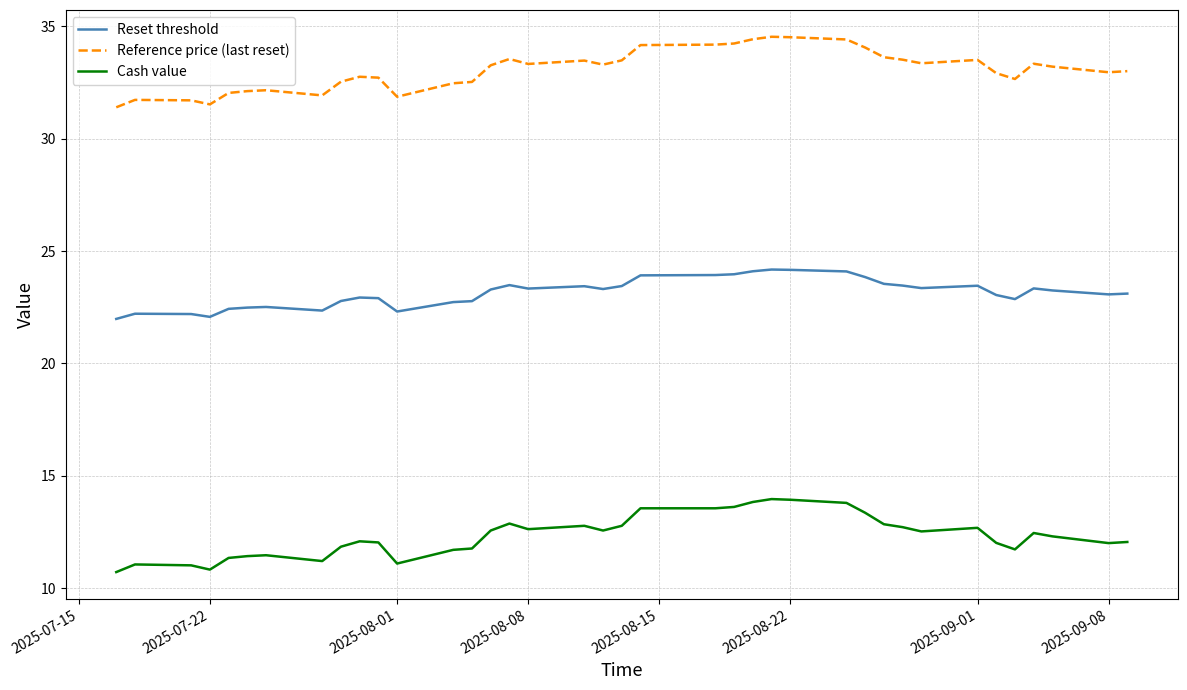

What is the difference between the maximum and minimum values in the Reset threshold series?

2.2